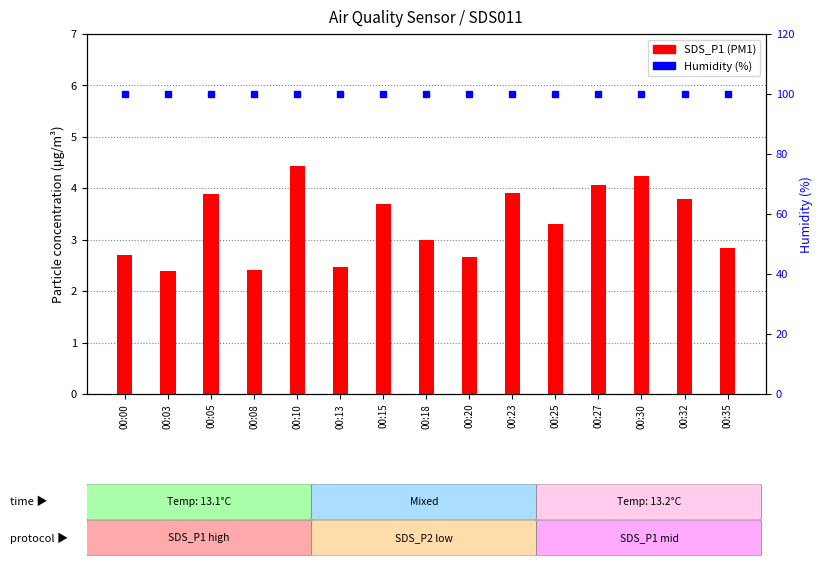

Is it true that Humidity equals 133.4 at 00:08?

False